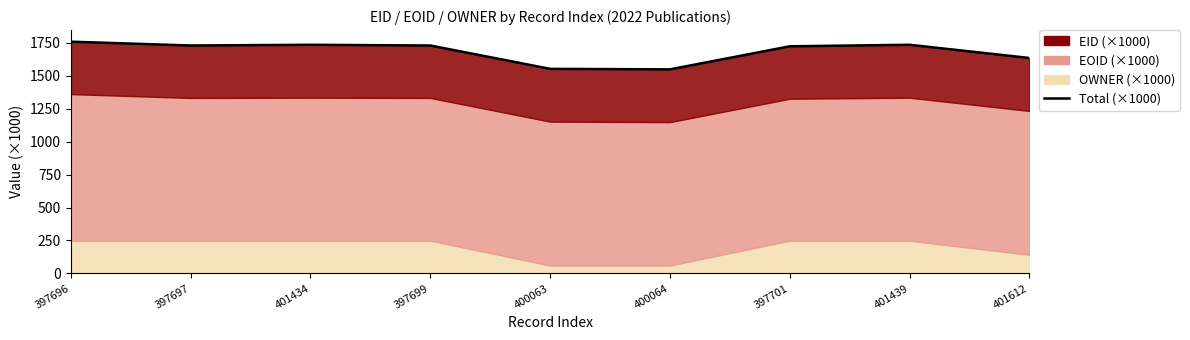

What is the label of the 2nd point from the left?

397697